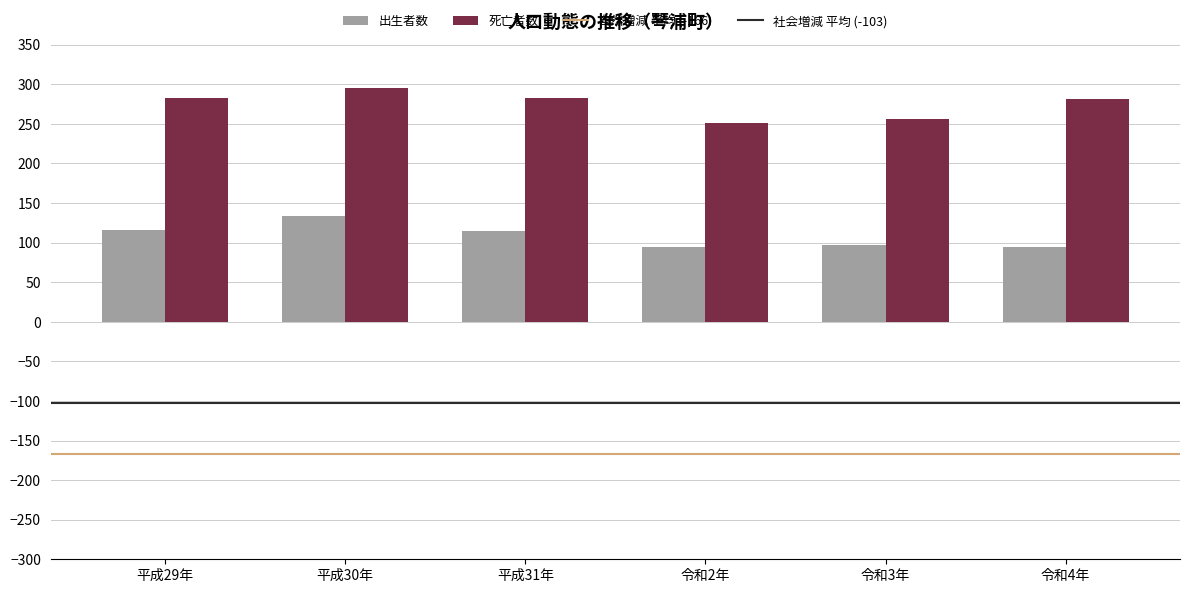

How many series are shown in this chart?

2